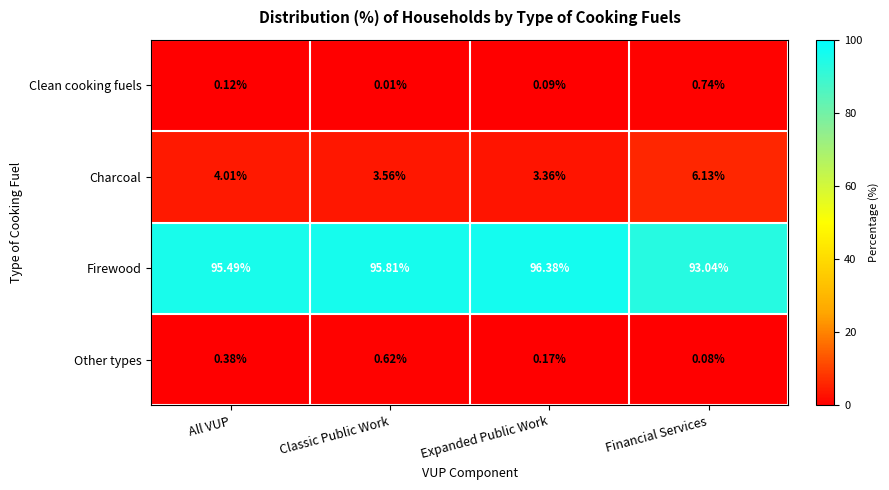

Which series has the widest spread of values?

Firewood